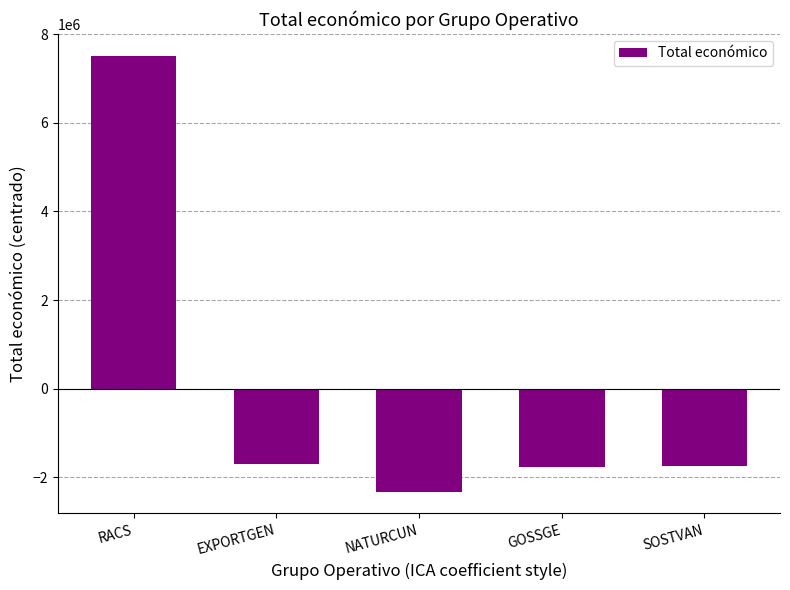

True or false: the data shows 1857869.3 at RACS.

False